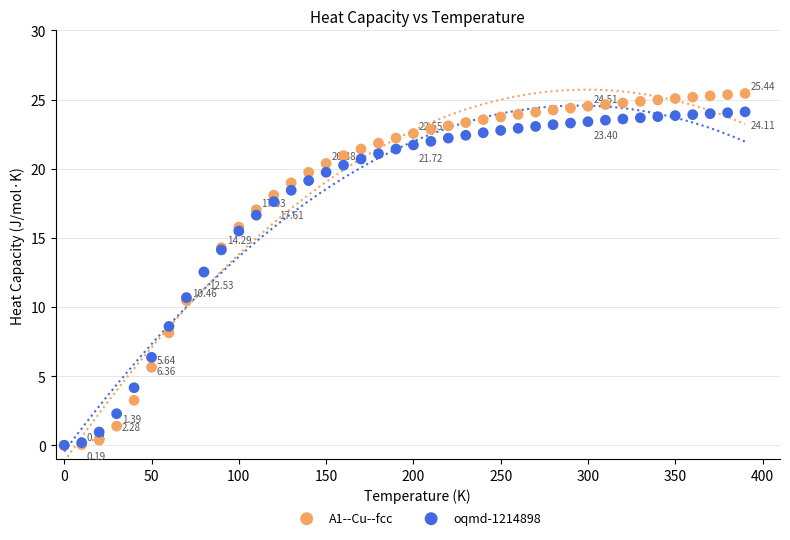

Which series has the widest spread of Y values?

A1--Cu--fcc